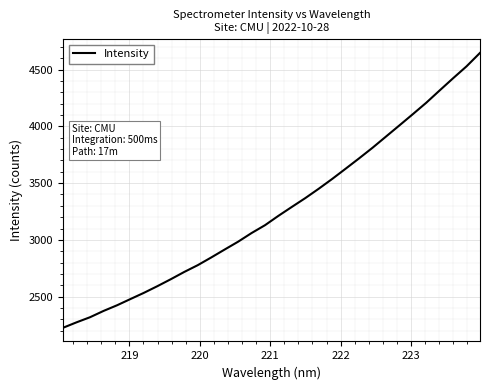

What is the smallest value displayed?

2226.7